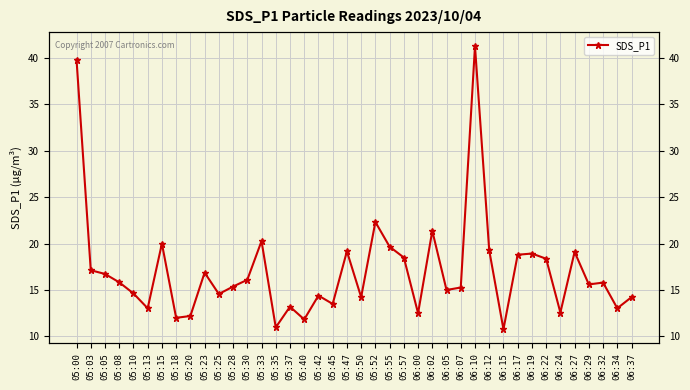

What is the smallest value displayed?

10.8